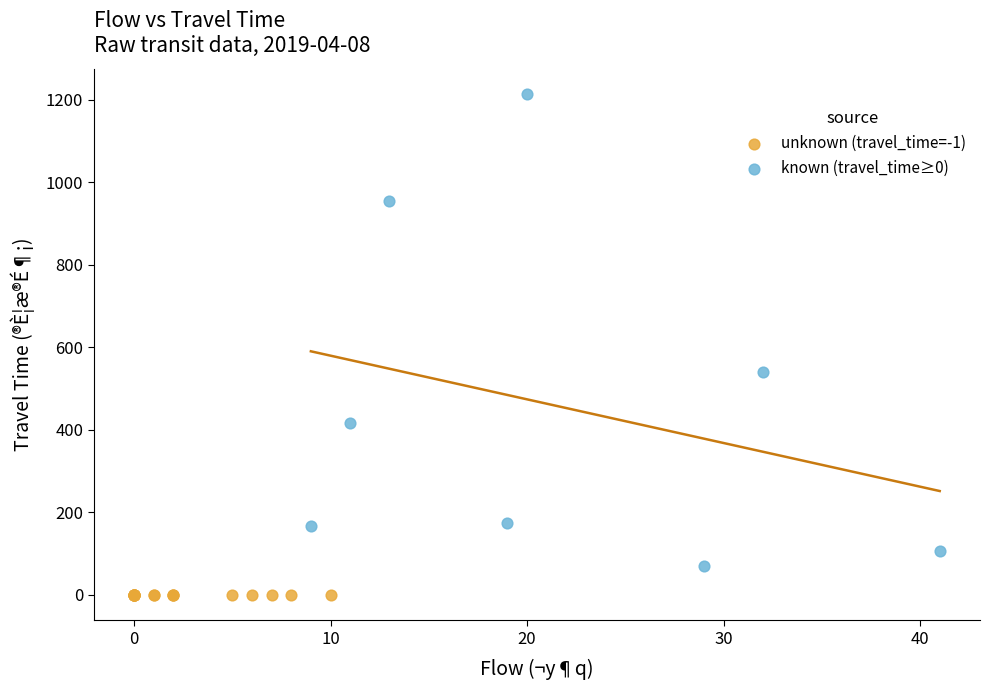

Which series contains the highest Y value?

known (travel_time≥0)